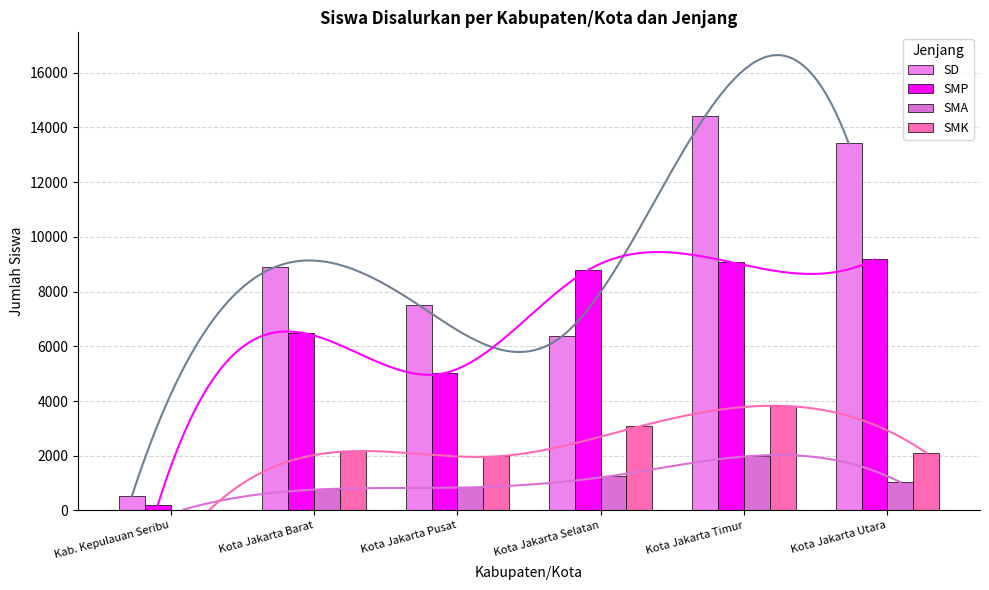

Between Kota Jakarta Timur and Kota Jakarta Barat, which is larger?

Kota Jakarta Timur